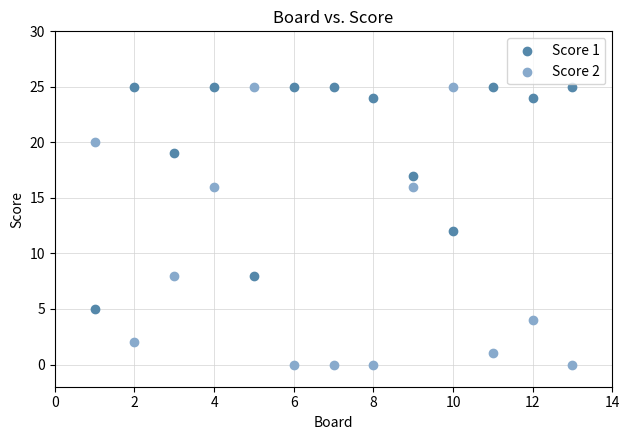

What are all the series names shown in the legend?

Score 1, Score 2